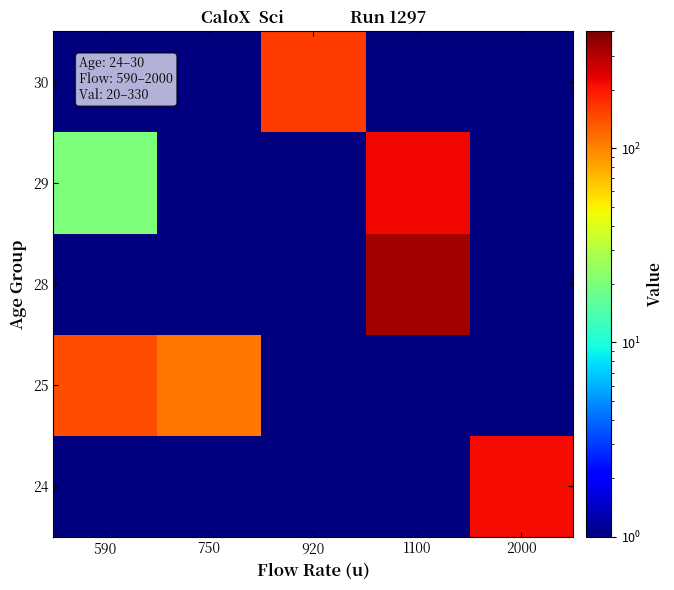

Rank the series by their maximum value, from highest to lowest.

28, 29, 24, 30, 25